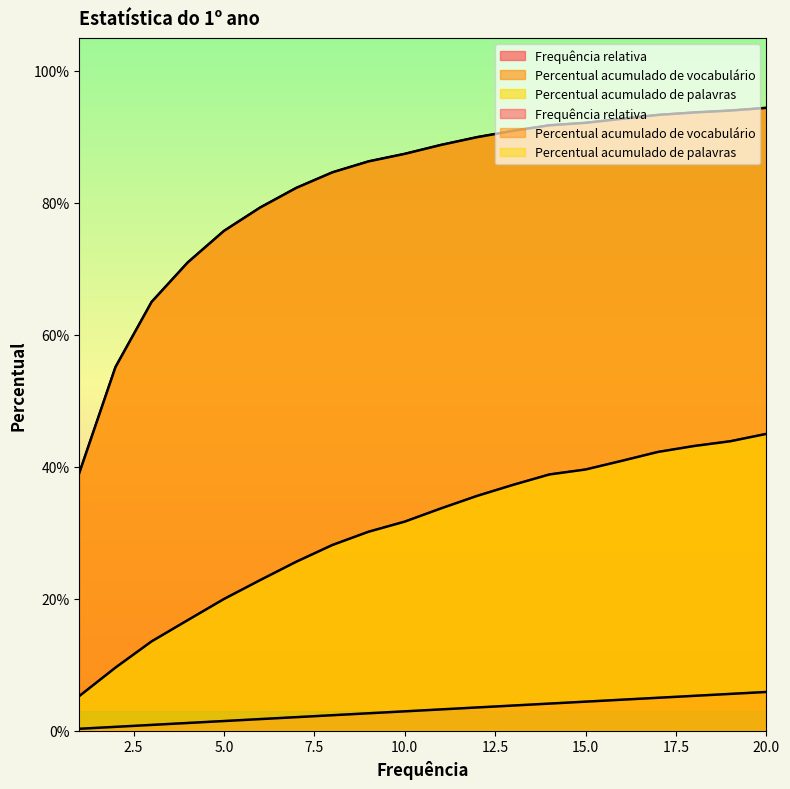

What is the sum of all Frequência relativa values?

0.6